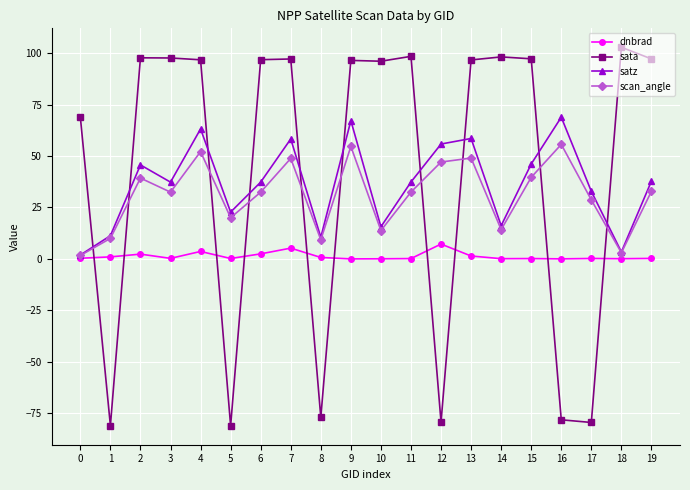

The value of sata at 11 is 59.6. True or false?

False